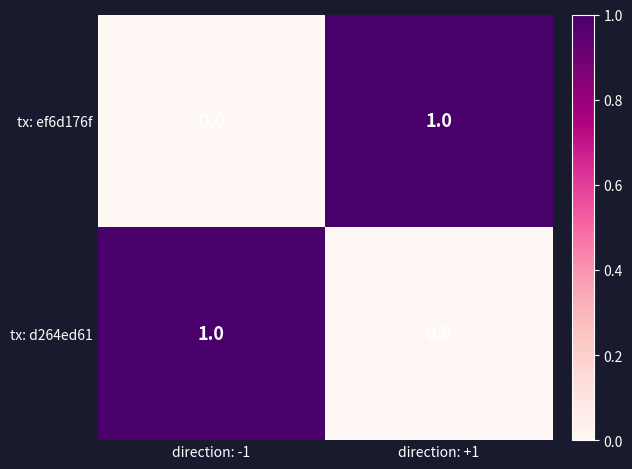

How many categories are shown in the chart?

2